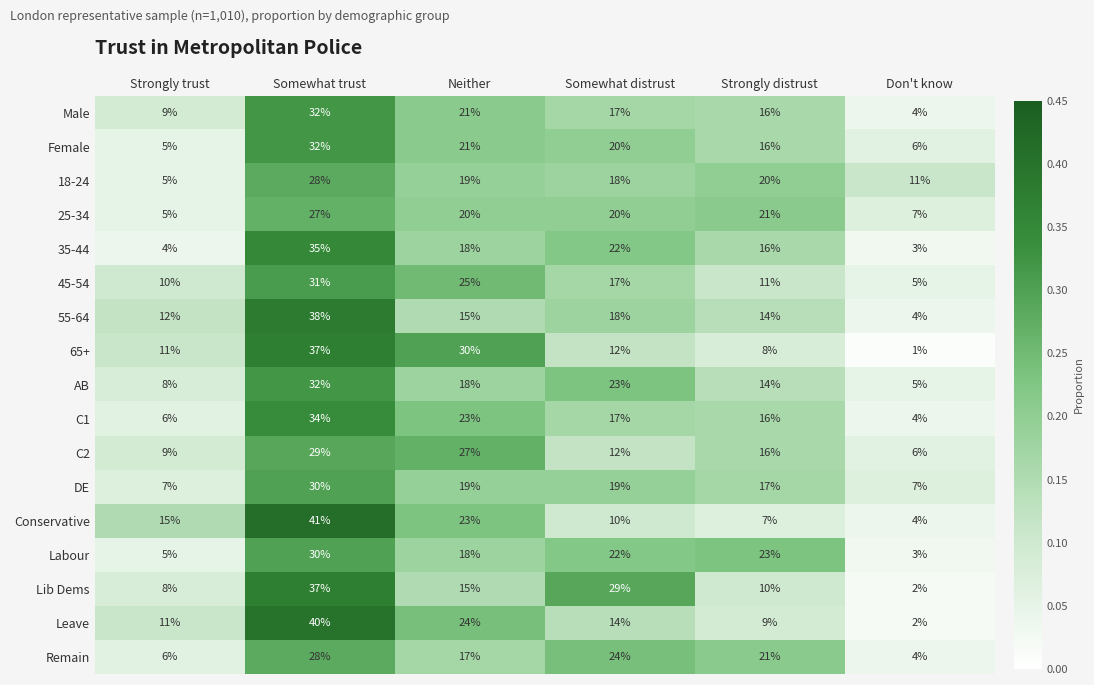

List the labels in order of Female value, smallest first.

Strongly trust, Don't know, Strongly distrust, Somewhat distrust, Neither, Somewhat trust